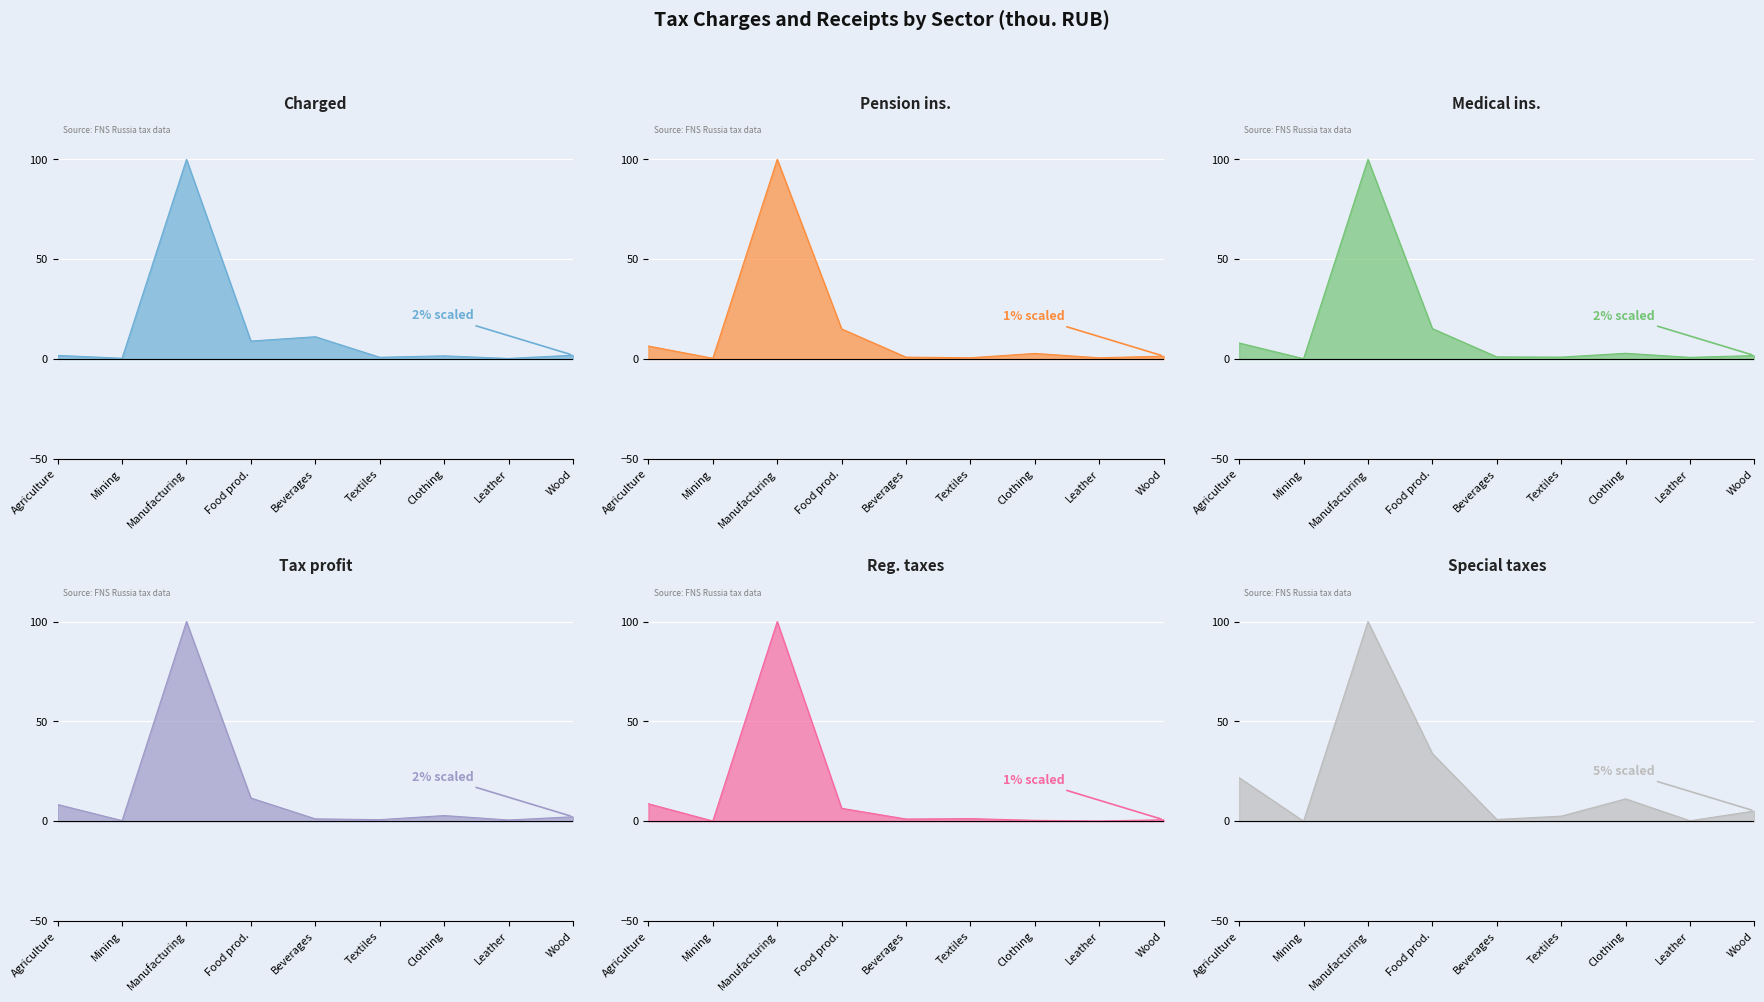

How many values in the Charged (col_4) series are below 1?

3